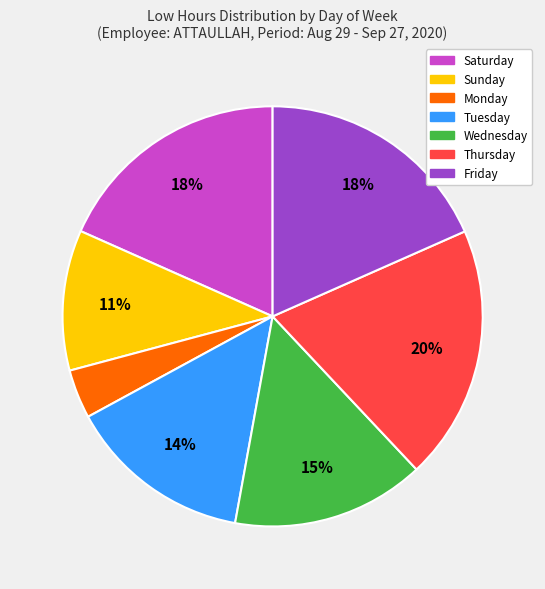

Is there a majority slice in this chart?

No